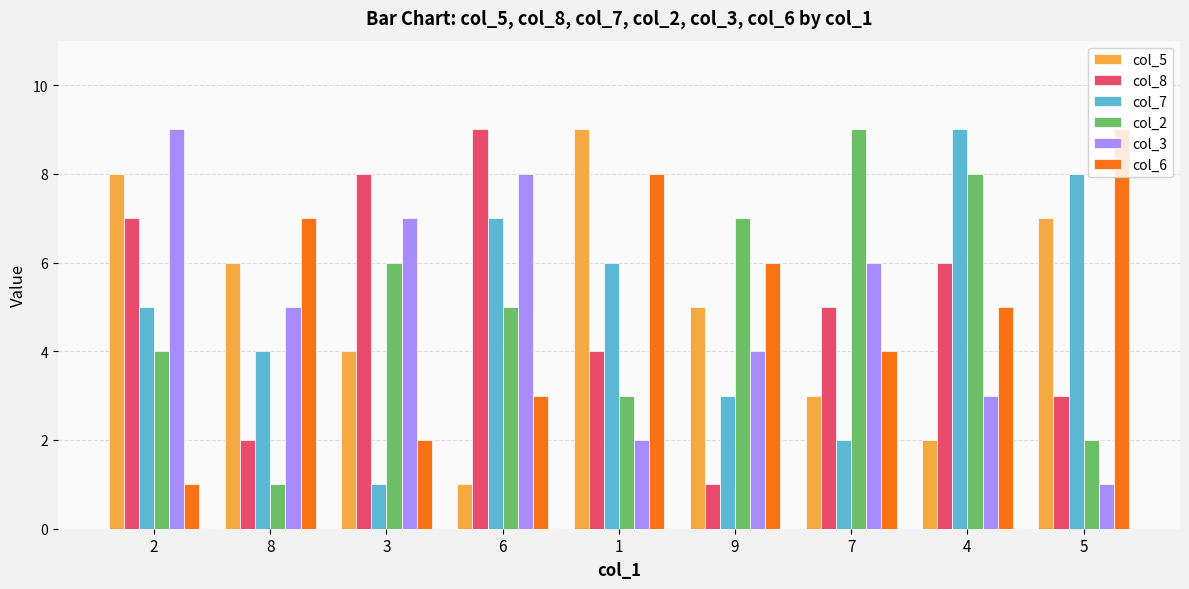

What are all the series names shown in the legend?

col_5, col_8, col_7, col_2, col_3, col_6